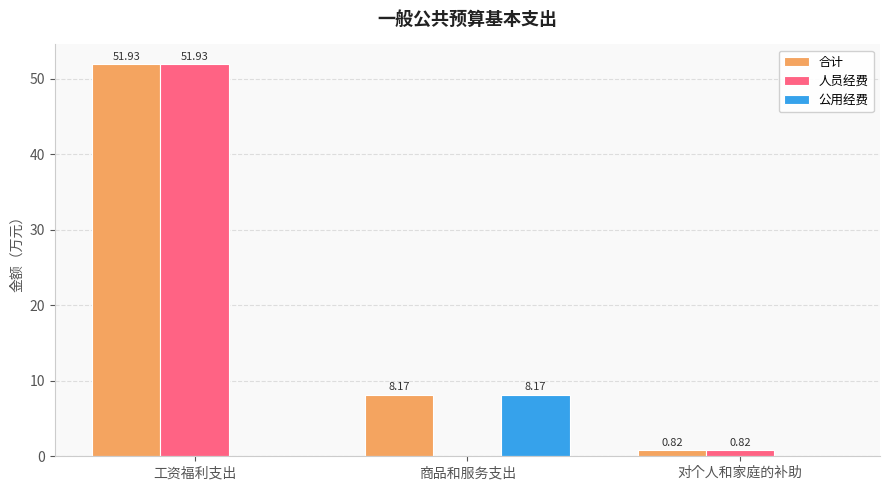

Which category has the highest value in the 人员经费 series?

工资福利支出